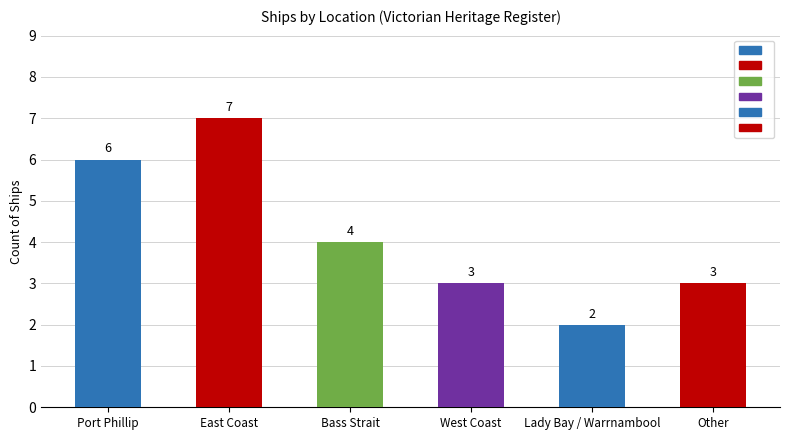

Reading left to right, transcribe all the data shown in this chart.

Port Phillip=6	East Coast=7	Bass Strait=4	West Coast=3	Lady Bay / Warrnambool=2	Other=3